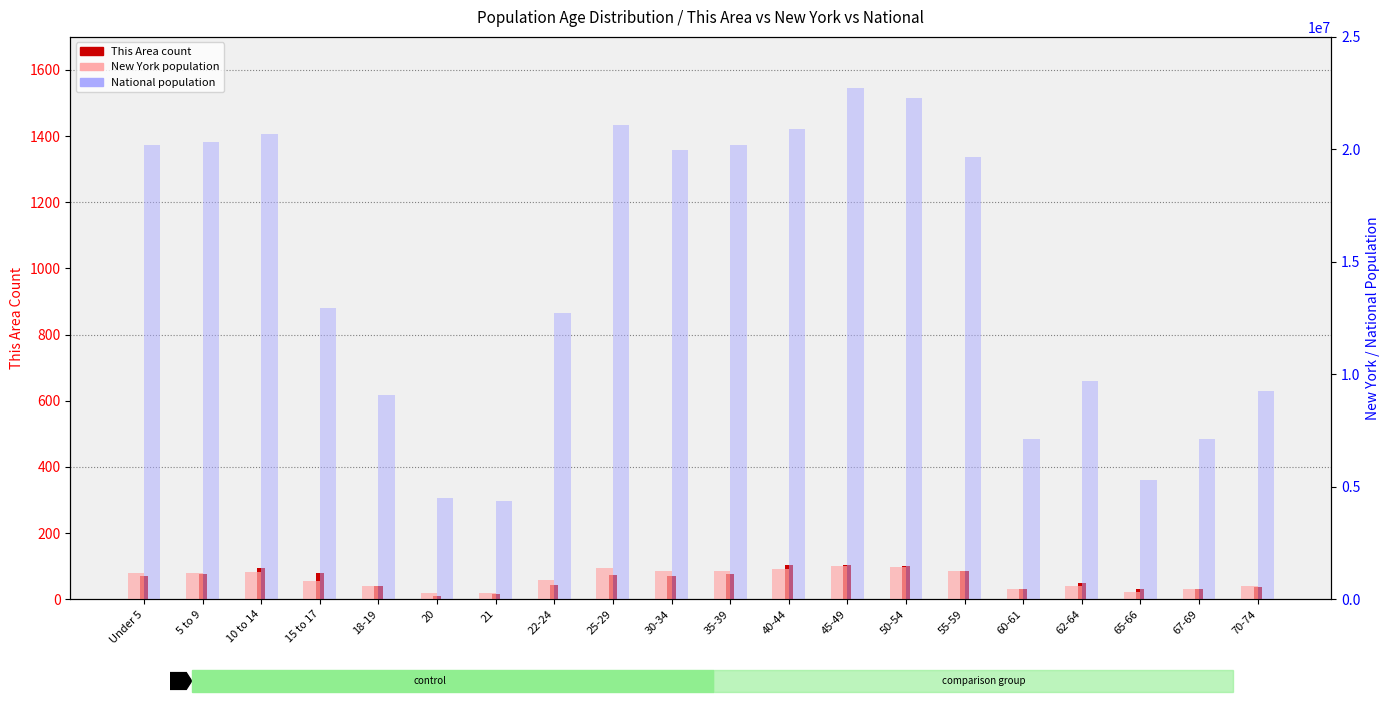

Reading left to right, what are all the values shown in this chart?

This Area (count): Under 5=69	5 to 9=75	10 to 14=94	15 to 17=80	18-19=41	20=10	21=15	22-24=43	25-29=72	30-34=71	35-39=75	40-44=104	45-49=103	50-54=102	55-59=85	60-61=31	62-64=50	65-66=31	67-69=31	70-74=38
New York: Under 5=1155822	5 to 9=1163955	10 to 14=1211456	15 to 17=793696	18-19=572582	20=293083	21=281596	22-24=836256	25-29=1380177	30-34=1279160	35-39=1254124	40-44=1355893	45-49=1458763	50-54=1419928	55-59=1237408	60-61=453993	62-64=612267	65-66=330160	67-69=443051	70-74=587391
National: Under 5=20201362	5 to 9=20348657	10 to 14=20677194	15 to 17=12954254	18-19=9086089	20=4519129	21=4354294	22-24=12712576	25-29=21101849	30-34=19962099	35-39=20179642	40-44=20890964	45-49=22708591	50-54=22298125	55-59=19664805	60-61=7113727	62-64=9704197	65-66=5319902	67-69=7115361	70-74=9278166